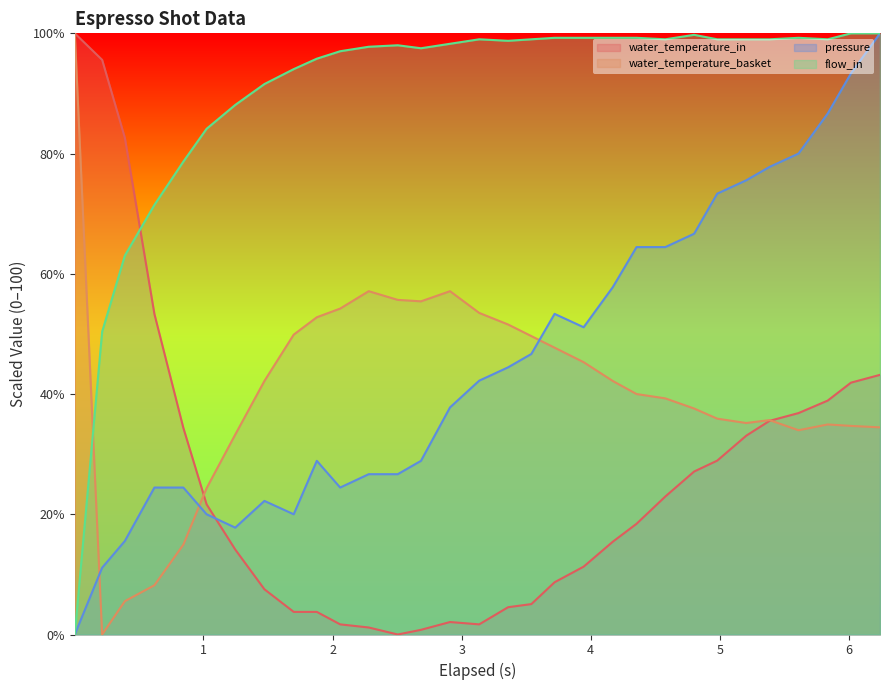

What are all the series names shown in the legend?

water_temperature_in, water_temperature_basket, pressure, flow_in